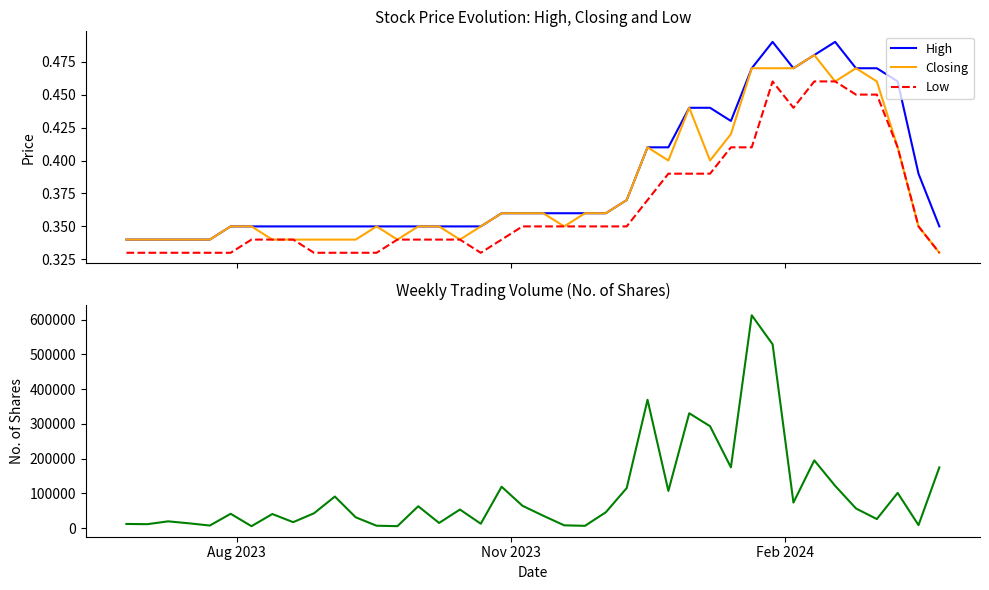

Does the chart display data point markers on the line(s)?

No